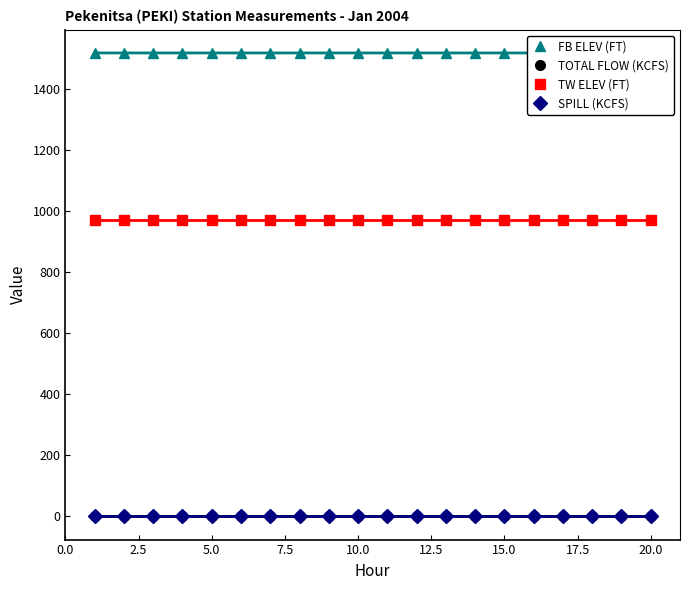

At 12, list the series in order from largest to smallest.

FB ELEV (FT), TW ELEV (FT), TOTAL FLOW (KCFS), SPILL (KCFS)